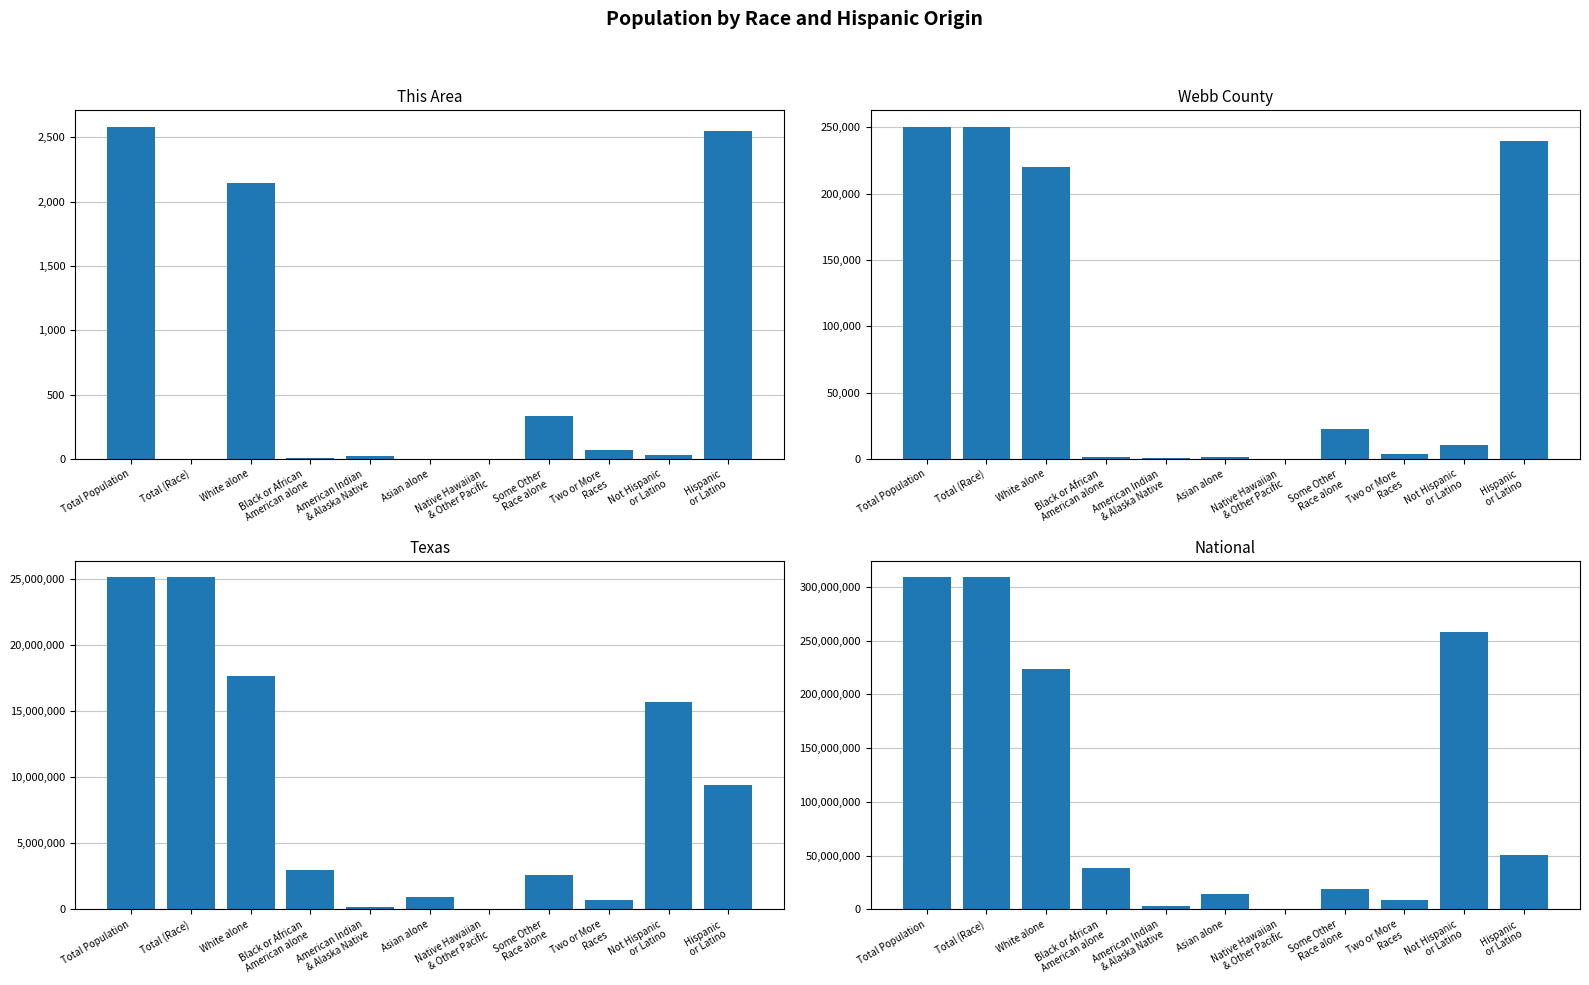

Where does the This Area series first go above 34?

Total Population